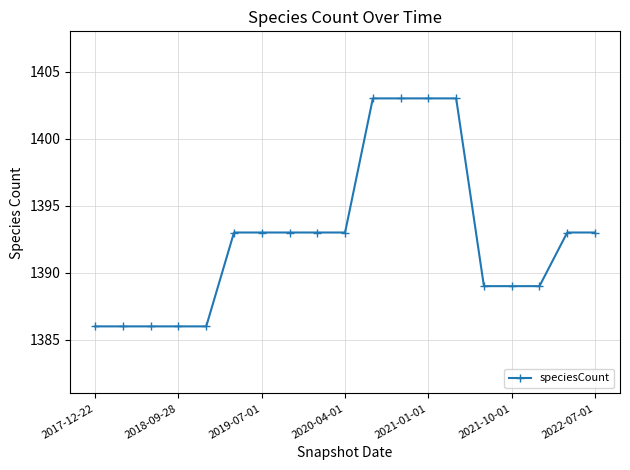

What is the difference between the maximum and second lowest values?

17